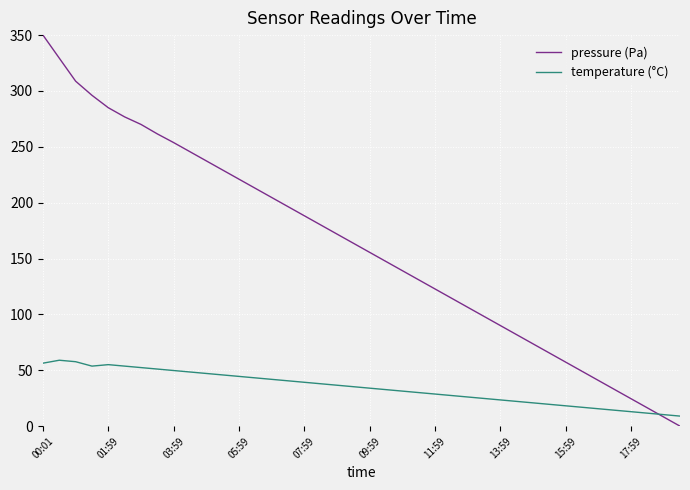

What is the highest value of the temperature (°C) series?

59.0